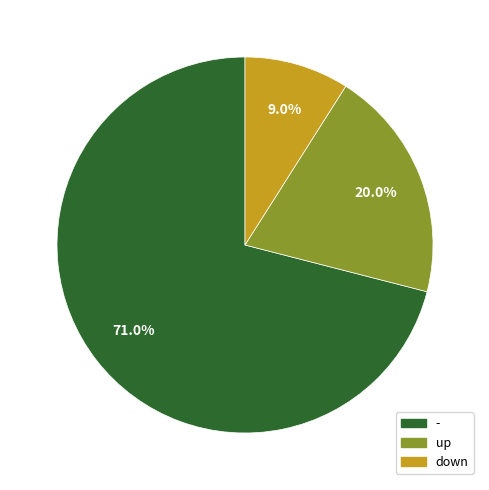

Does any single category account for the majority?

Yes